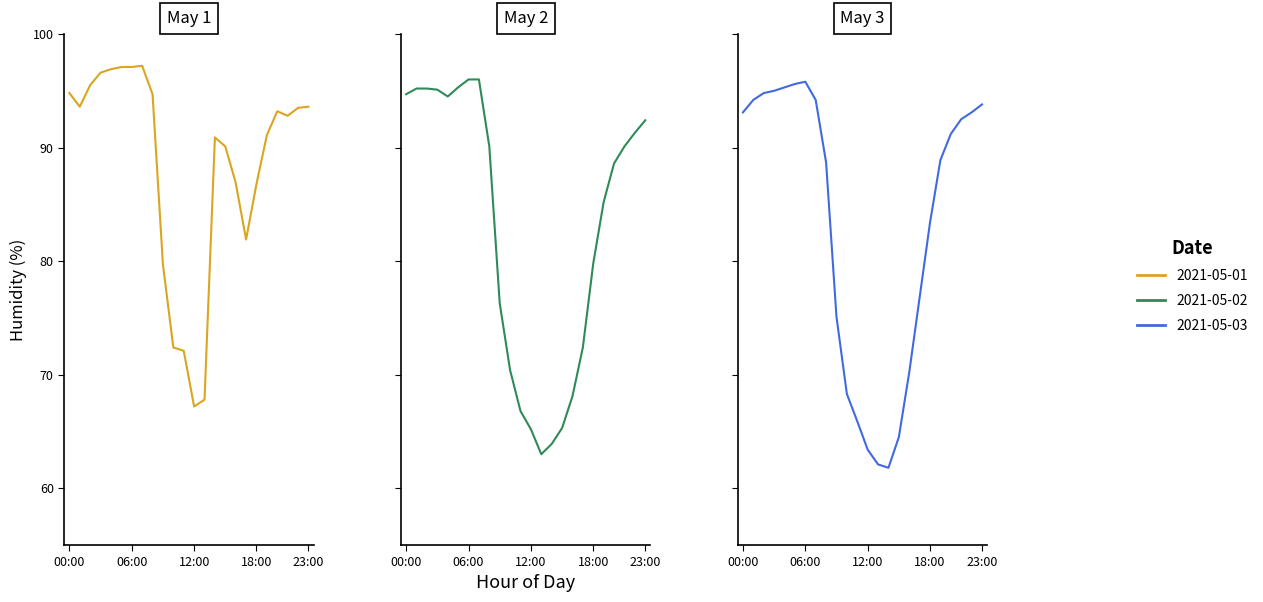

Which series has the largest total across all categories?

2021-05-01